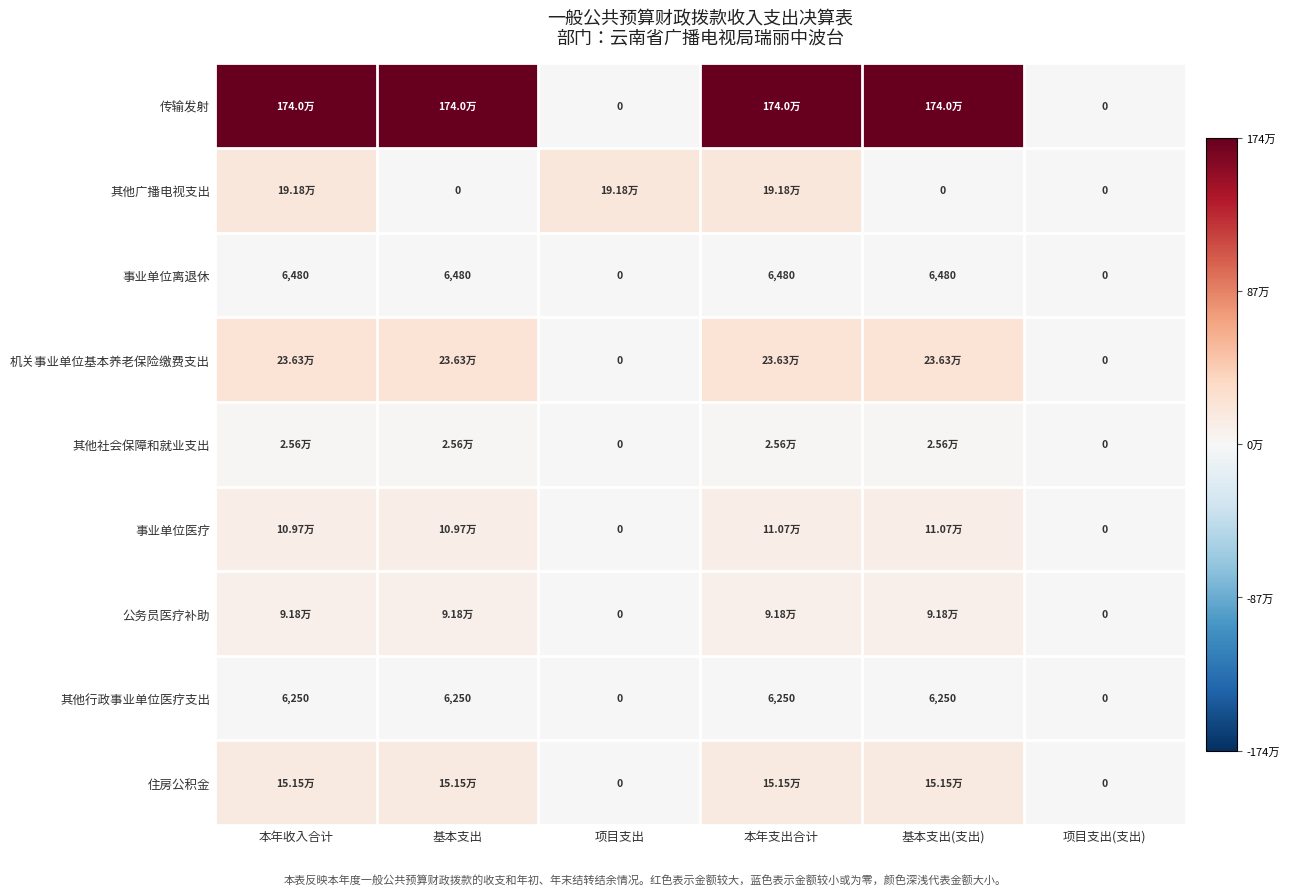

The value of 事业单位医疗 at 项目支出 is -0.0. True or false?

False